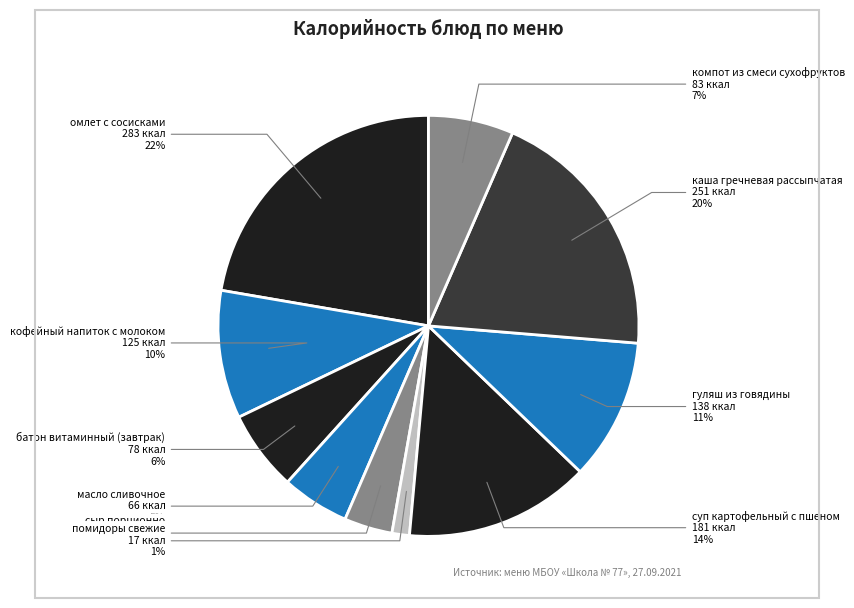

The кофейный напиток с молоком slice represents 16% of the pie. True or false?

False